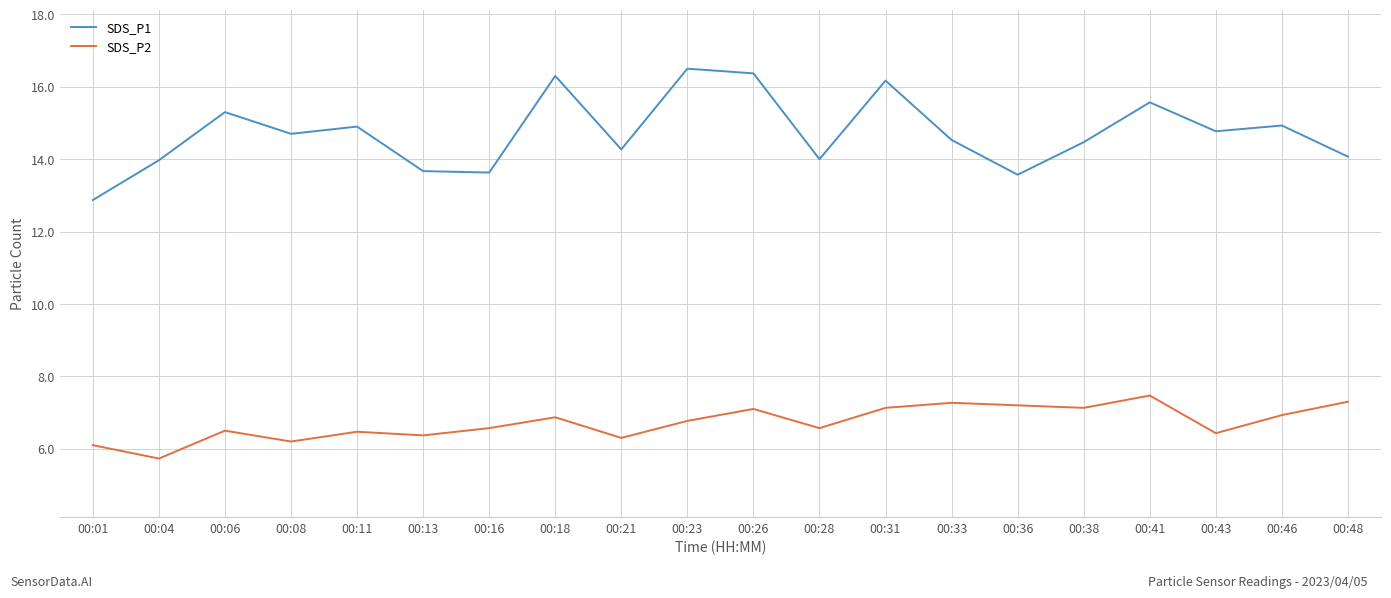

Rank the series at 00:38 from lowest to highest value.

SDS_P2, SDS_P1